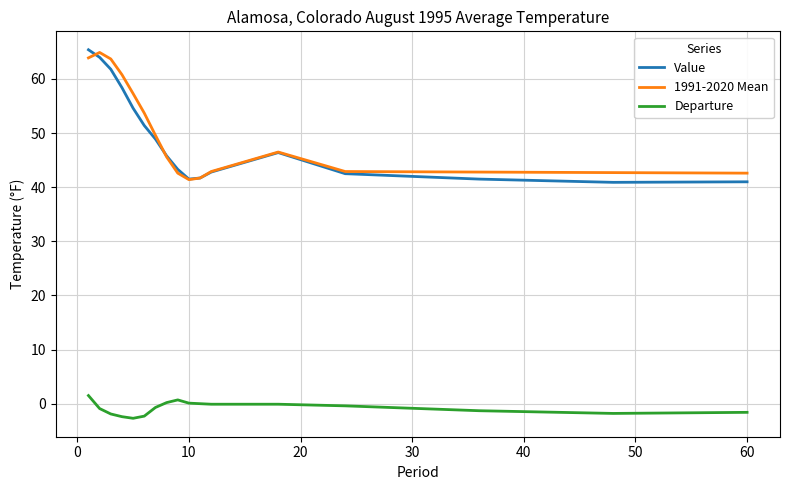

True or false: Departure and Value cross at least once.

False